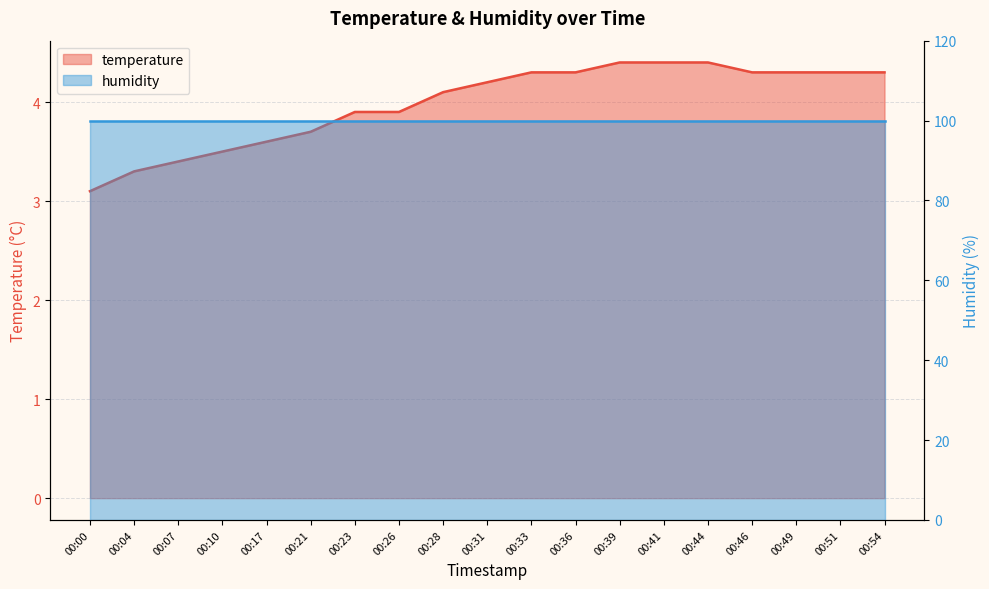

What is the ratio of the value at 00:44 to the value at 00:41?

1.0